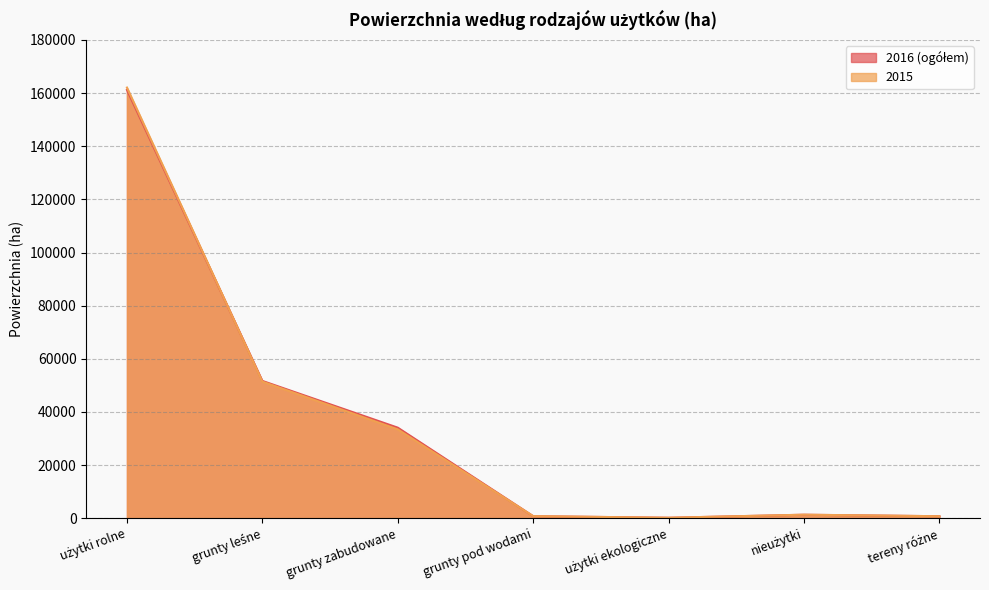

Does the chart display data point markers on the line(s)?

No